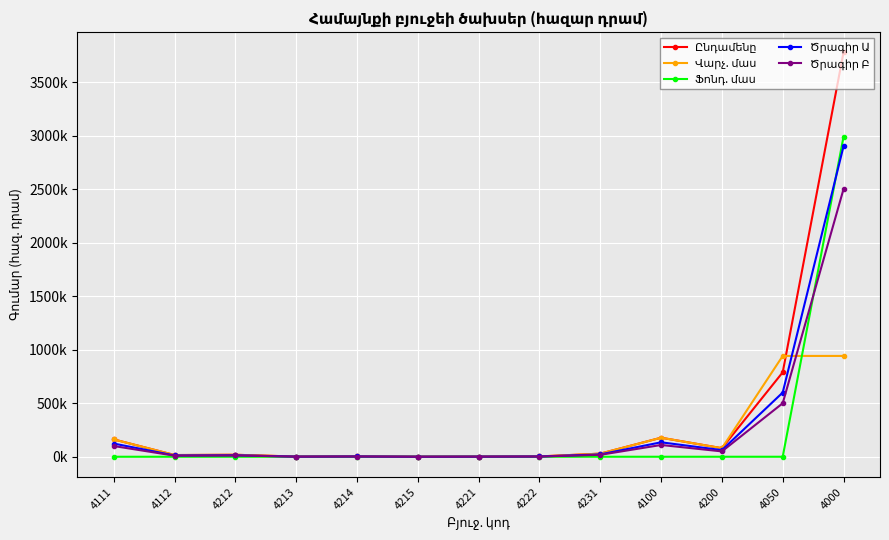

Is this an area chart (filled region under the line)?

No